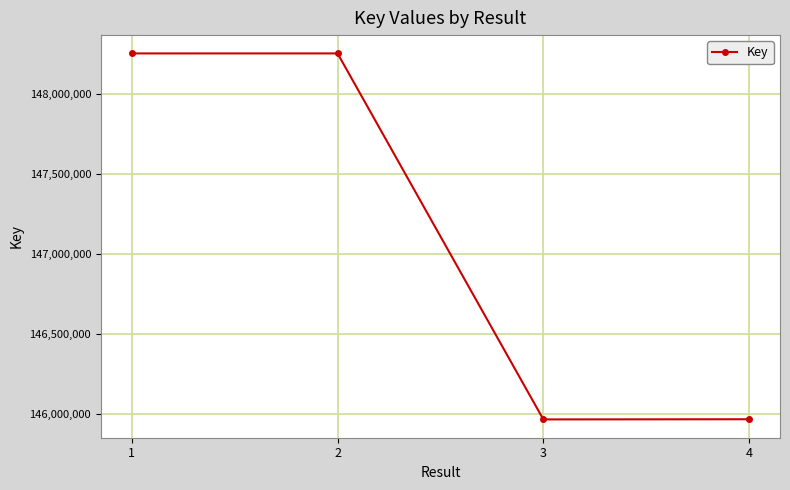

What is the change in value from 2 to 3?

-2290139